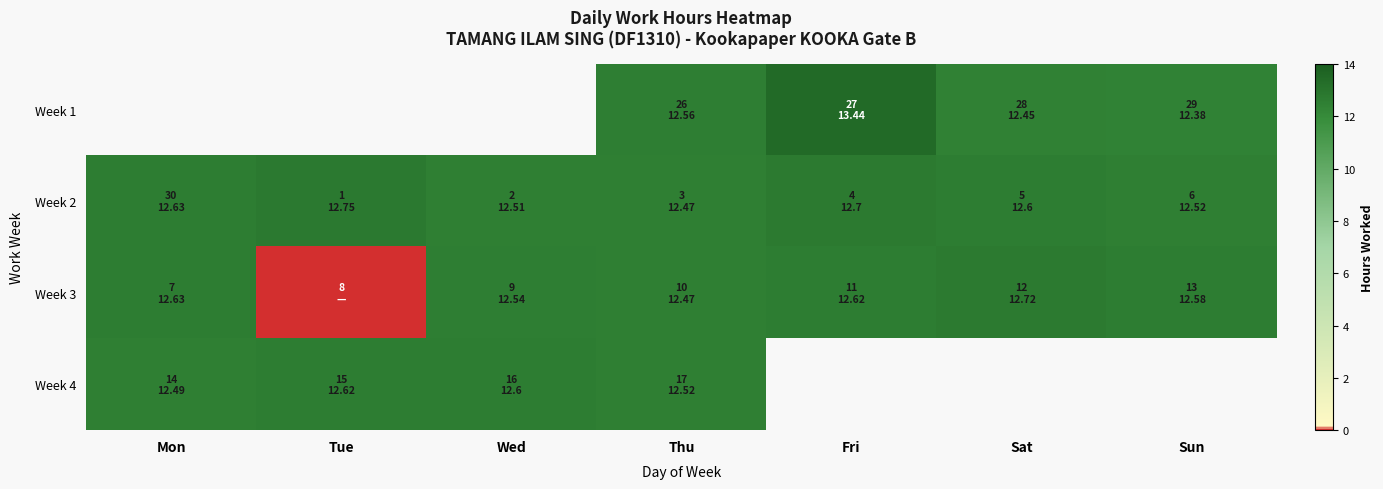

Between Tue and Sat, which series saw the biggest shift?

Week 3